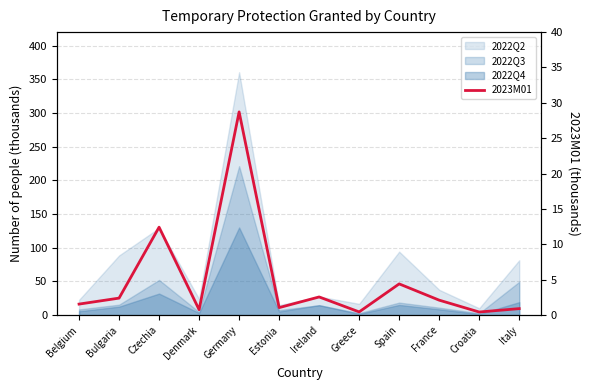

What is the label of the 11th point from the right?

Bulgaria